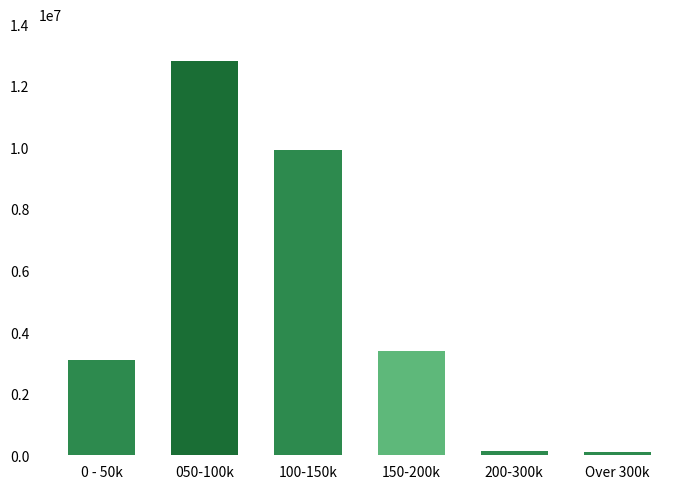

Is it true that the value at 150-200k is 5308527?

False